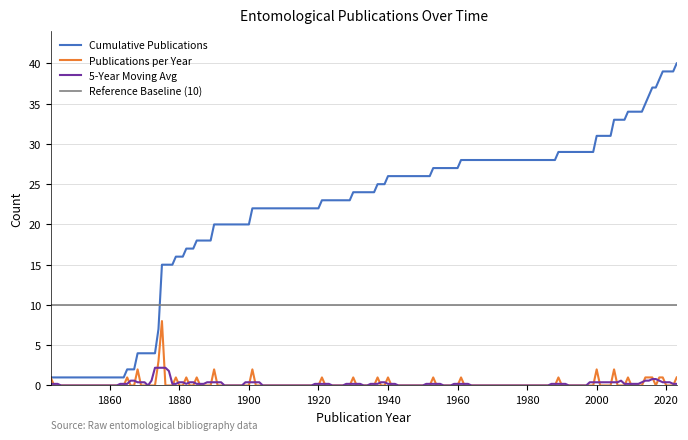

What are all the series names shown in the legend?

Cumulative Publications, Publications per Year, 5-Year Moving Avg, Reference Baseline (10)